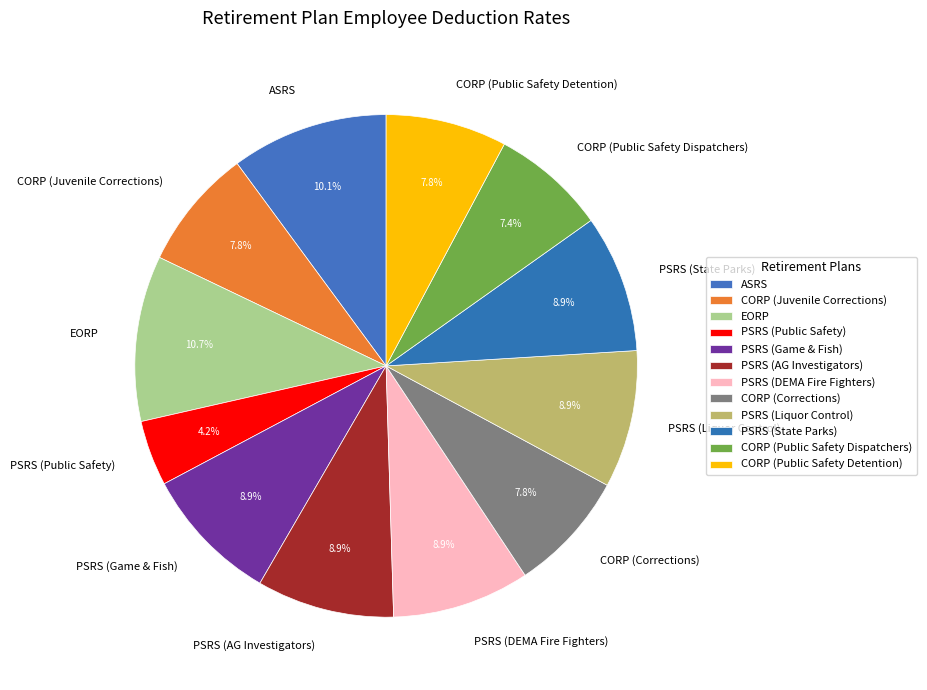

The CORP (Corrections) slice represents 1% of the pie. True or false?

False